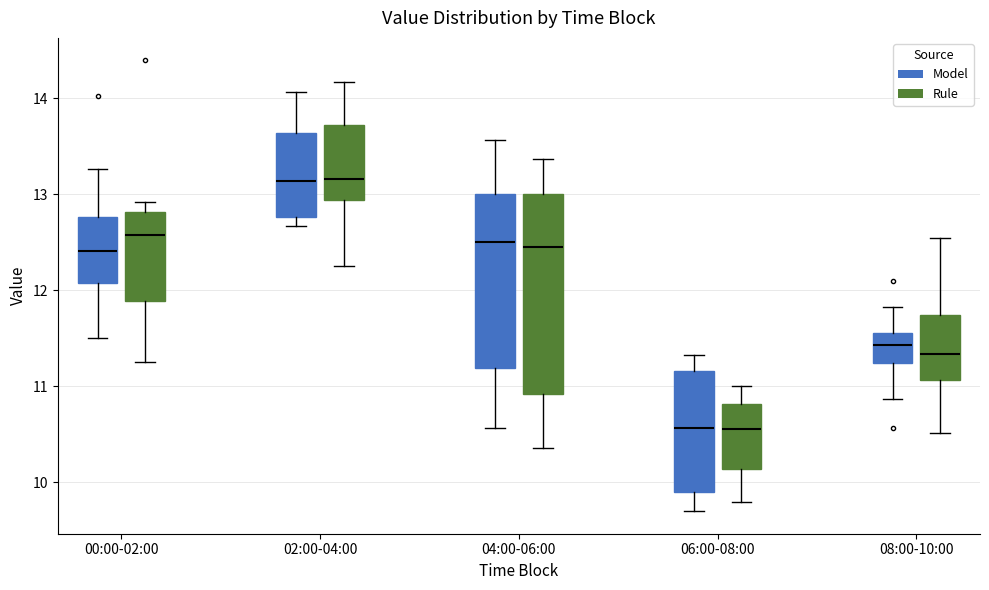

Where does the lower whisker of the box for 06:00-08:00 (Rule) end on the y-axis? The values are not printed on the chart, so give them approximately, as read against the axis.

9.8